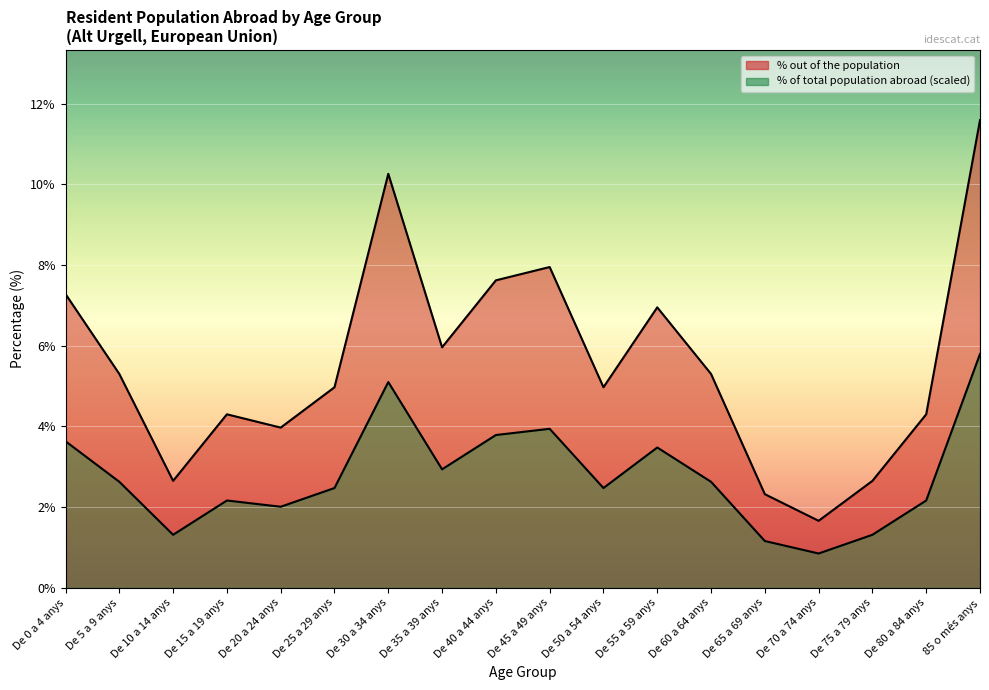

Where does the % out of the total of the population re series first go above 2?

De 0 a 4 anys